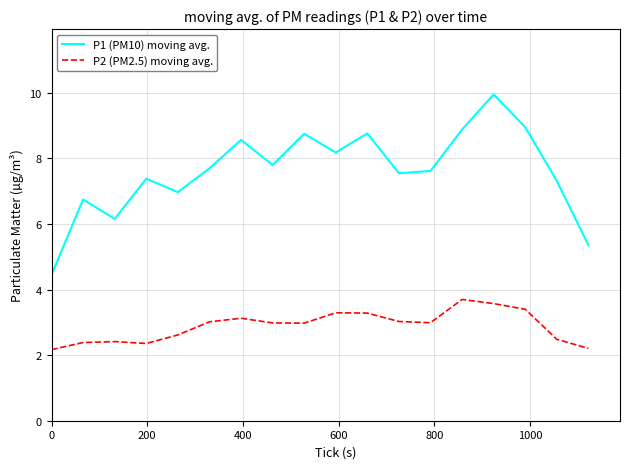

What is the maximum value shown in the chart?

10.0